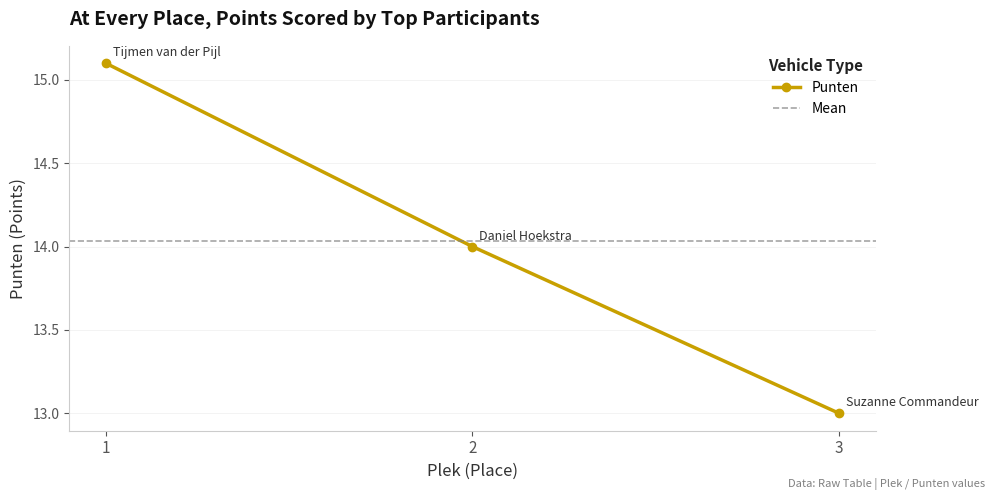

Which has a higher value, 1 or 3?

1